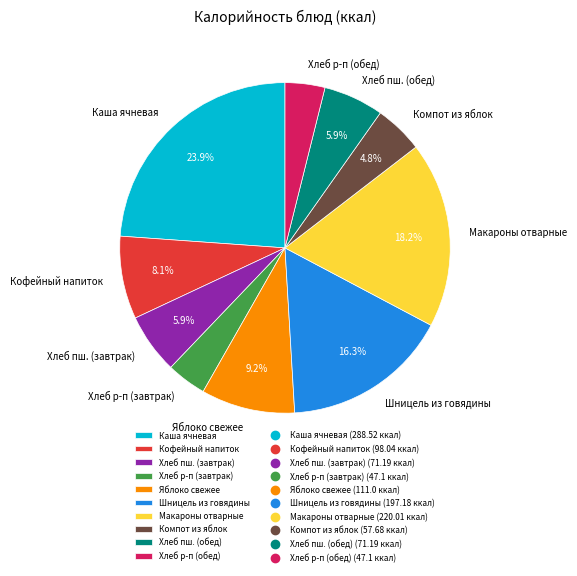

Which category has the biggest portion of the pie?

Каша ячневая